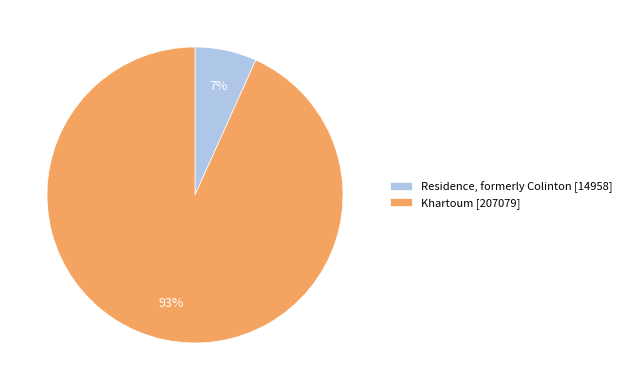

To the nearest percent, what is the combined percentage of Khartoum and Residence, formerly Colinton?

100%